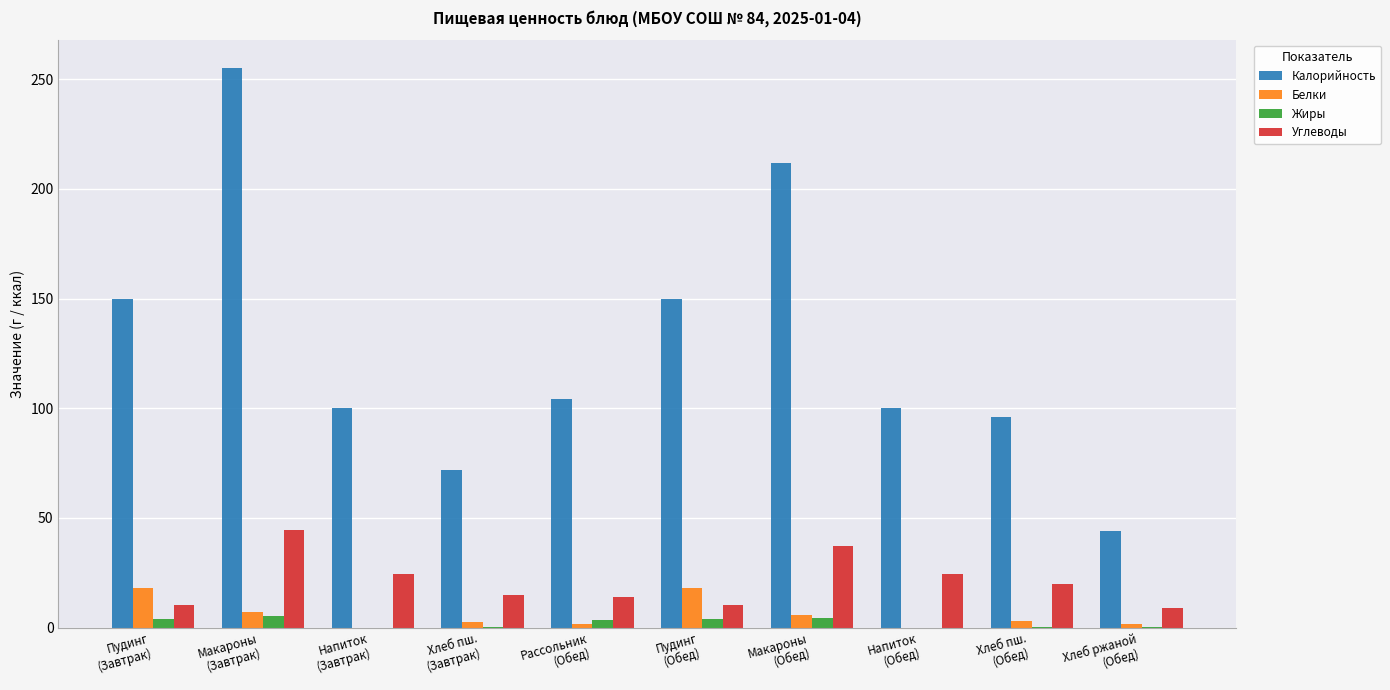

What is the sum of all Белки values?

57.9